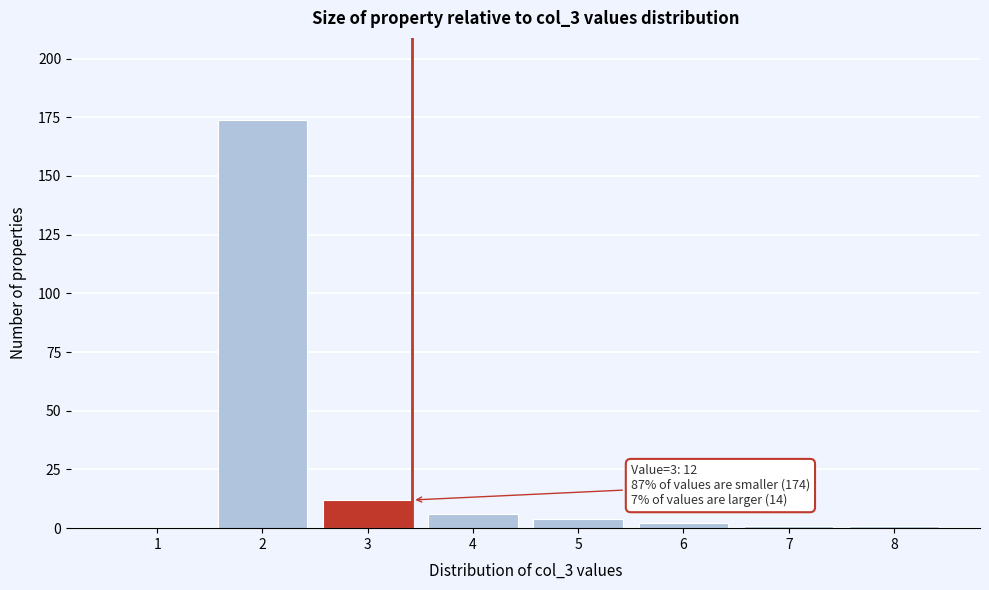

Reading left to right, list all the values displayed in this chart.

1=0	2=174	3=12	4=6	5=4	6=2	7=1	8=1